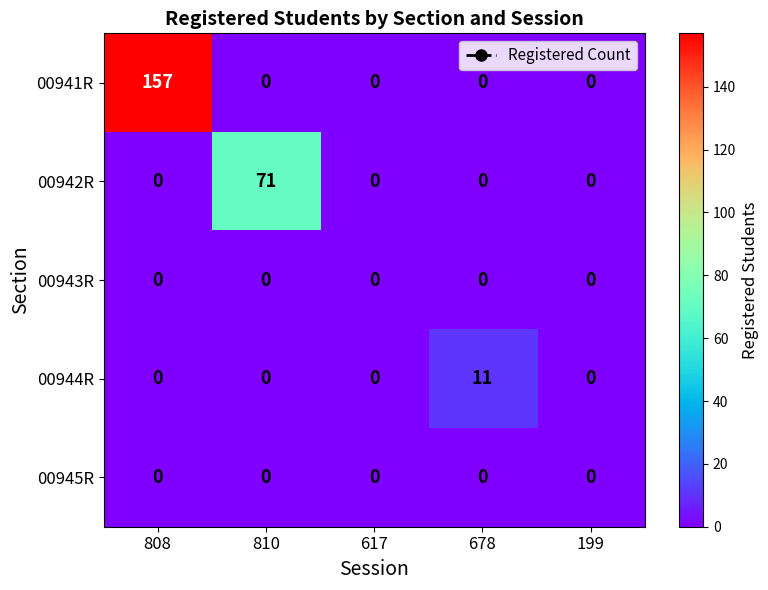

Is the value of 00944R at 678 greater than the value of 00943R at 199?

Yes